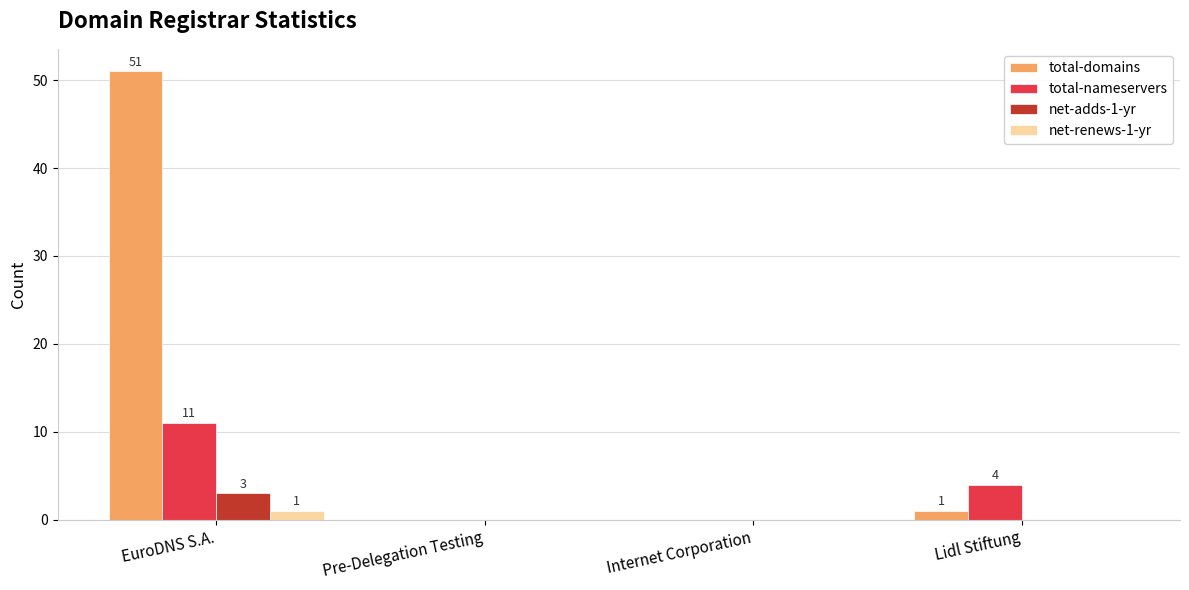

What is the total value across all series at Lidl Stiftung?

5